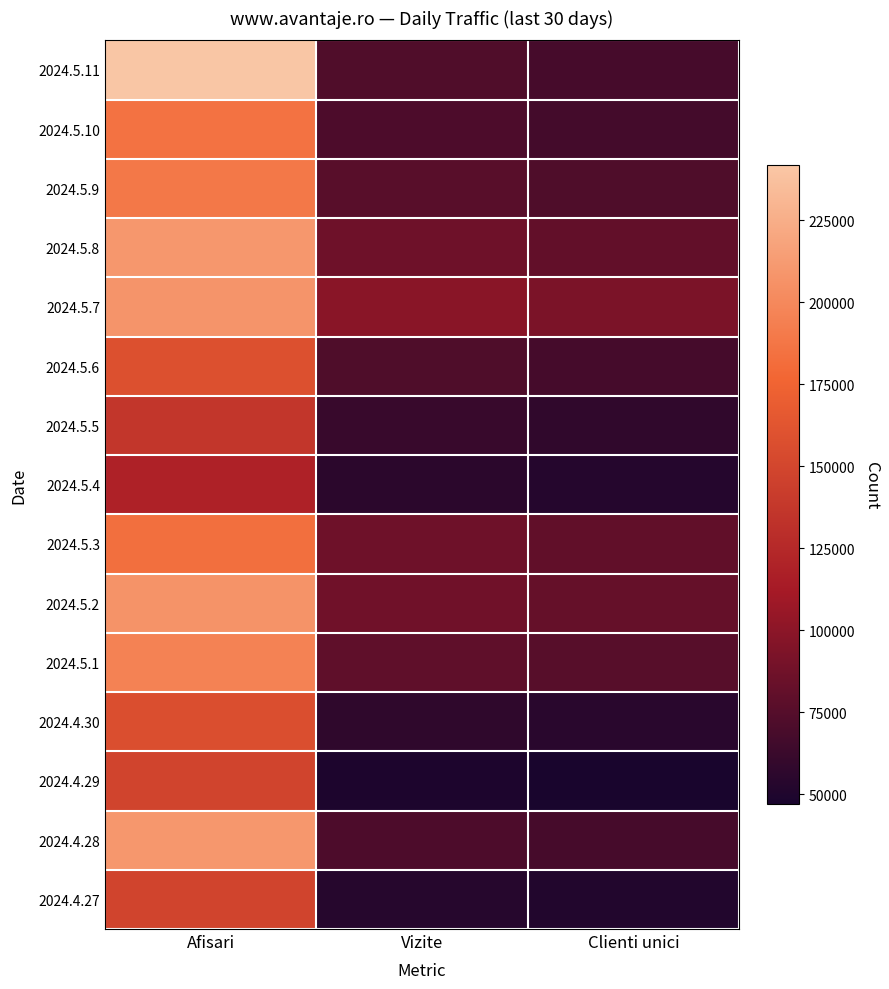

Reading right to left, what are all the values shown in this chart?

2024.5.11: Clienti unici=68179	Vizite=72749	Afisari=241679
2024.5.10: Clienti unici=66989	Vizite=71177	Afisari=185380
2024.5.9: Clienti unici=72178	Vizite=76364	Afisari=188861
2024.5.8: Clienti unici=81144	Vizite=86320	Afisari=209510
2024.5.7: Clienti unici=92530	Vizite=98743	Afisari=208067
2024.5.6: Clienti unici=67706	Vizite=72482	Afisari=158631
2024.5.5: Clienti unici=57962	Vizite=61740	Afisari=136192
2024.5.4: Clienti unici=52917	Vizite=55729	Afisari=118986
2024.5.3: Clienti unici=80296	Vizite=86310	Afisari=183056
2024.5.2: Clienti unici=82226	Vizite=87495	Afisari=206734
2024.5.1: Clienti unici=75718	Vizite=79587	Afisari=195680
2024.4.30: Clienti unici=54280	Vizite=57647	Afisari=156896
2024.4.29: Clienti unici=47035	Vizite=49135	Afisari=148324
2024.4.28: Clienti unici=68069	Vizite=71084	Afisari=209509
2024.4.27: Clienti unici=51443	Vizite=53462	Afisari=148397